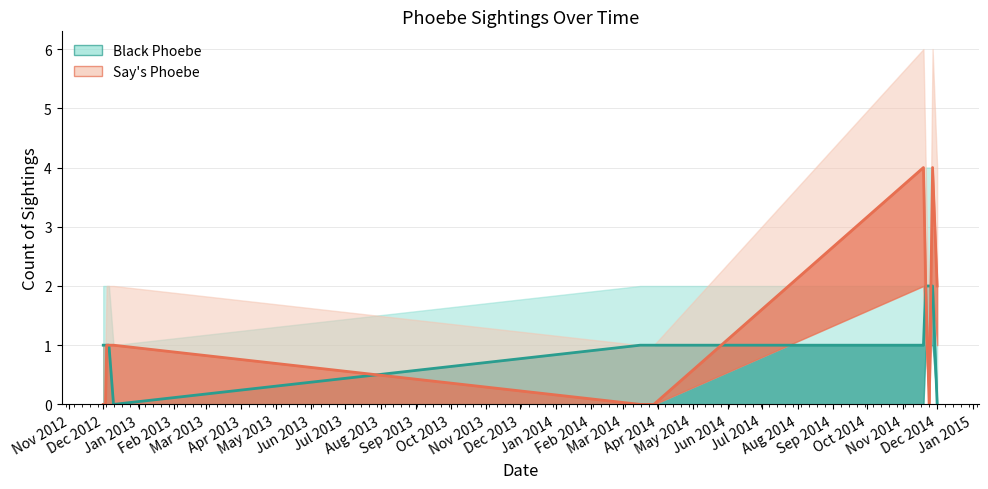

What is the maximum value shown in the chart?

4